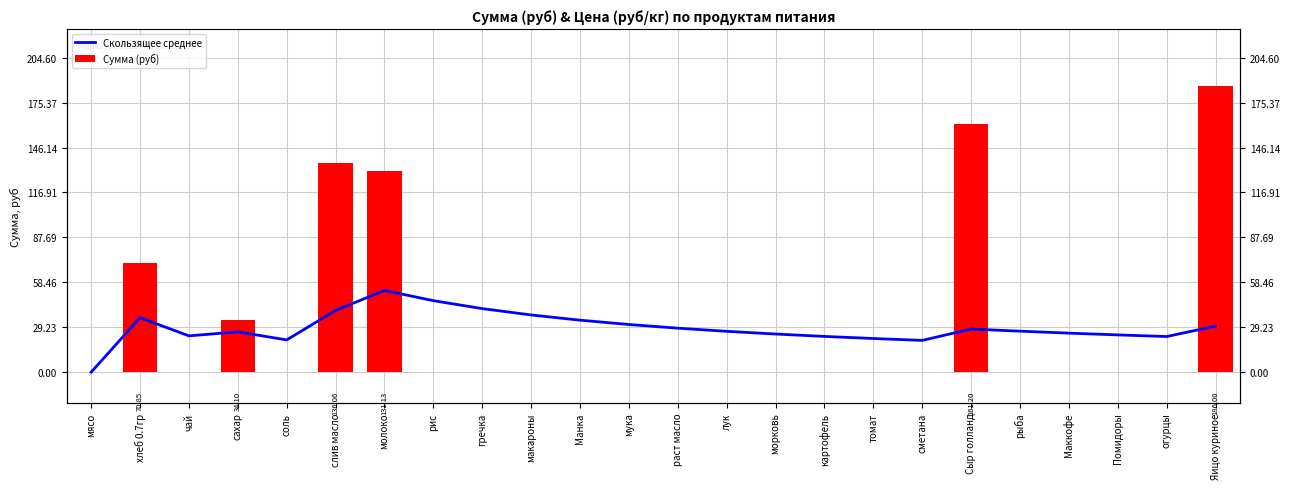

Which series has the largest range (max minus min)?

Сумма (руб)